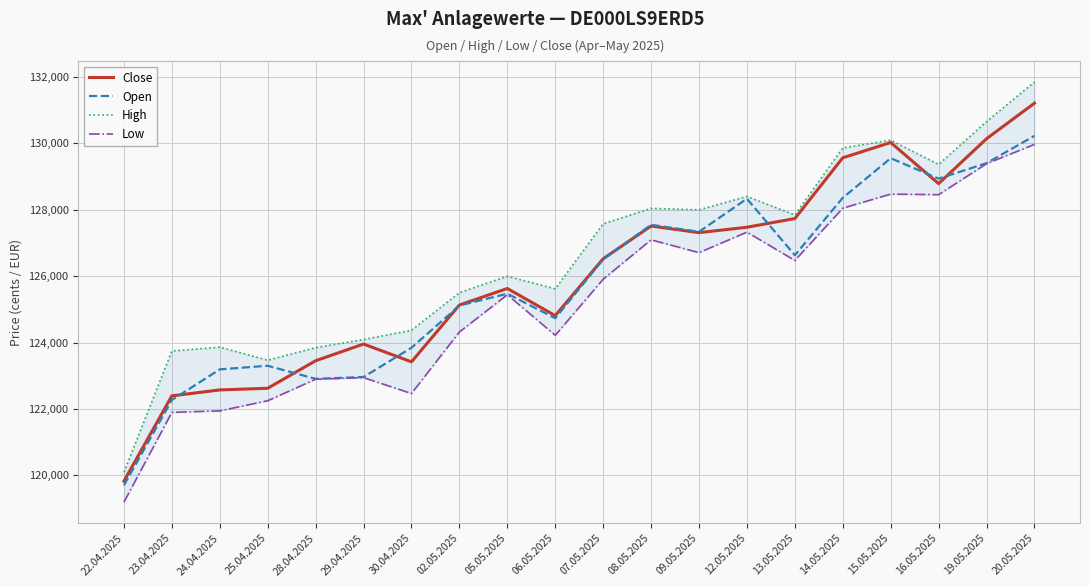

Does the chart display data point markers on the line(s)?

No